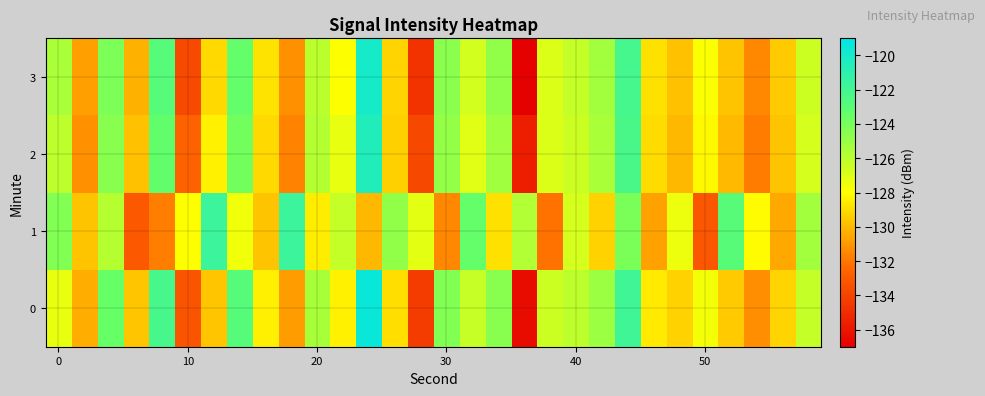

List the series in order of their peak value, highest first.

0, 3, 2, 1